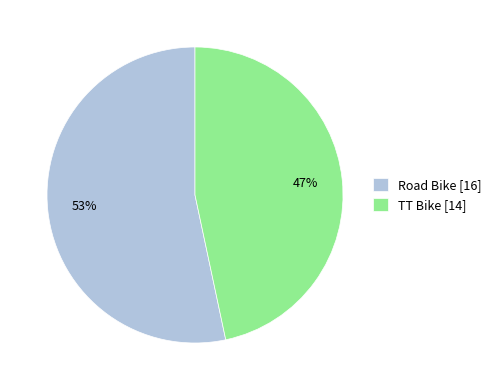

Between TT Bike [14] and Road Bike [16], which is larger?

Road Bike [16]